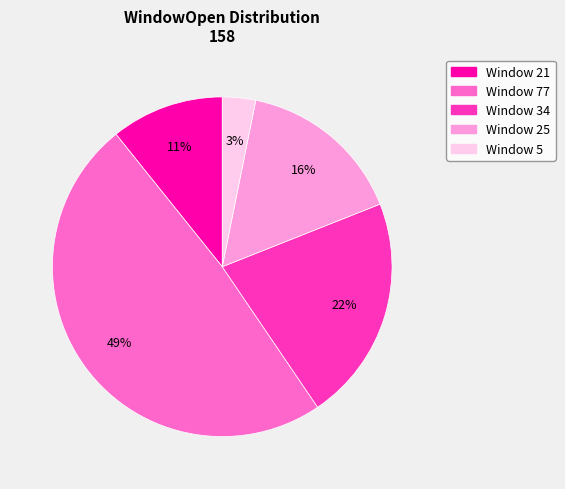

To the nearest percent, what is the difference between the largest and smallest slice percentages?

46%